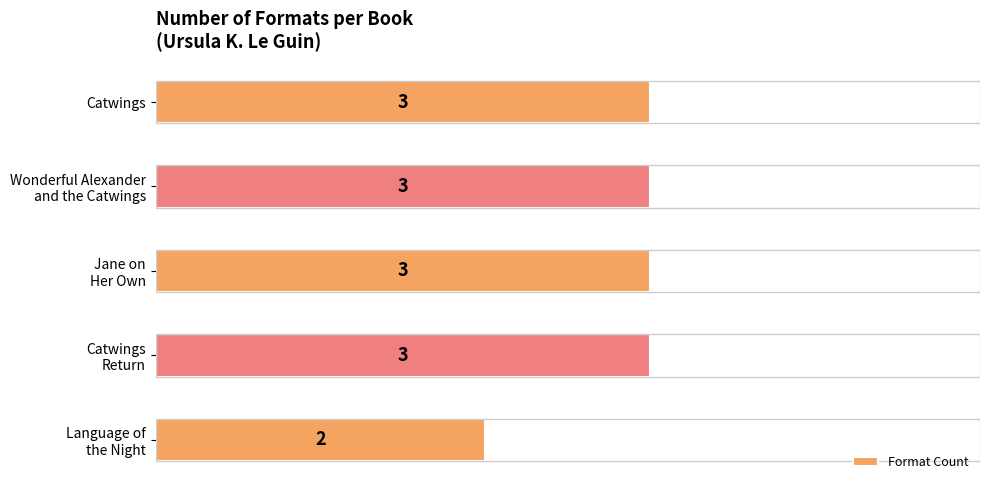

What is the sum of all values?

14